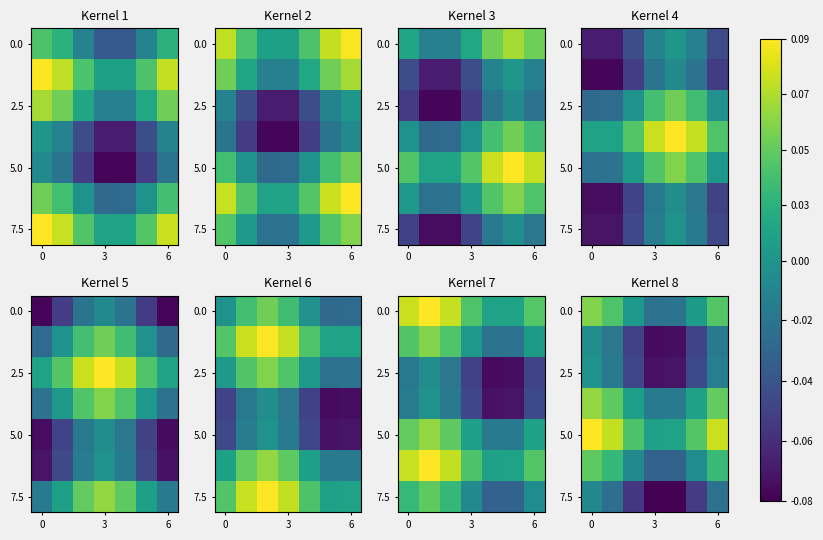

What is the greatest value displayed?

0.1